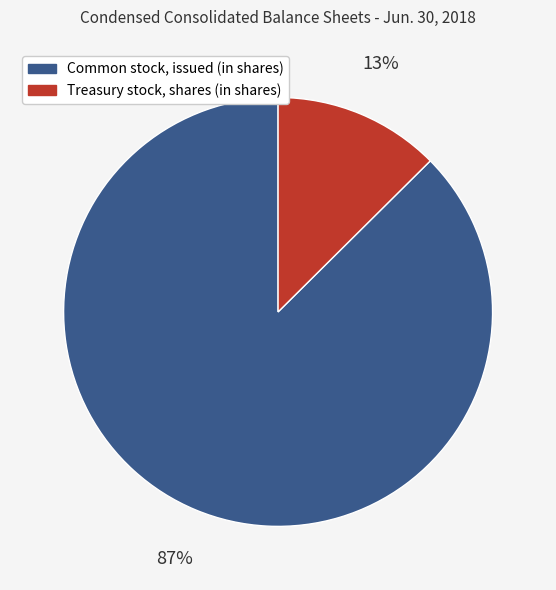

How many segments does this pie chart have?

2